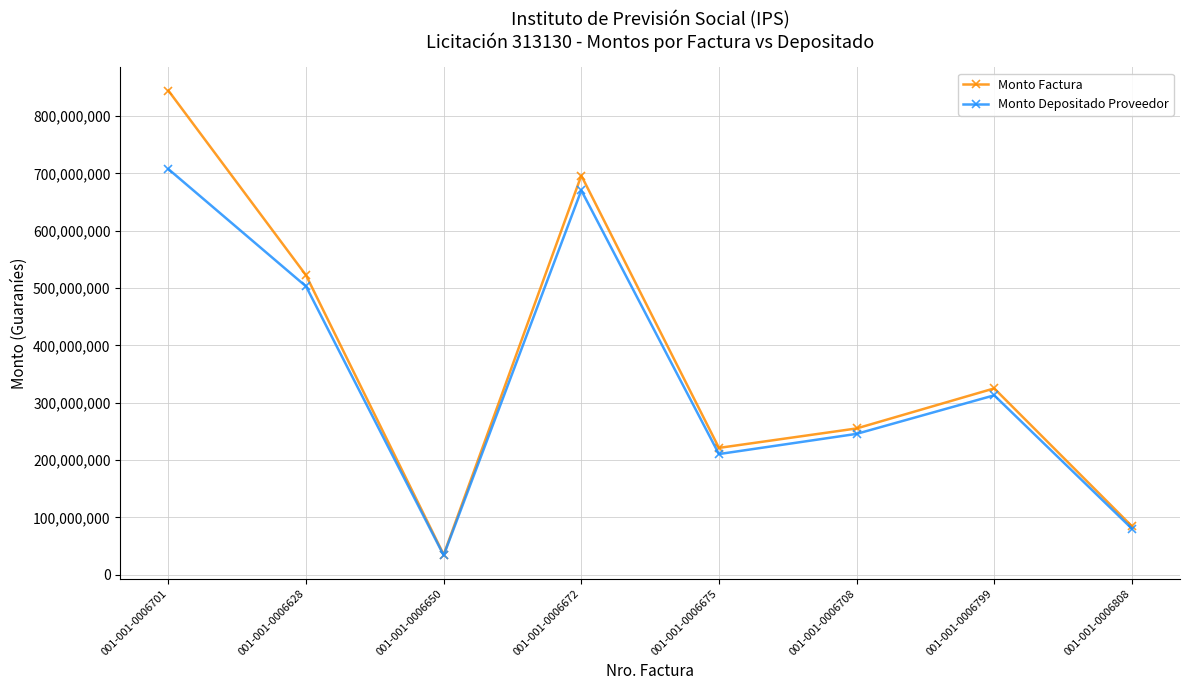

What is the sum of all Monto Depositado Proveedor values?

2764716768